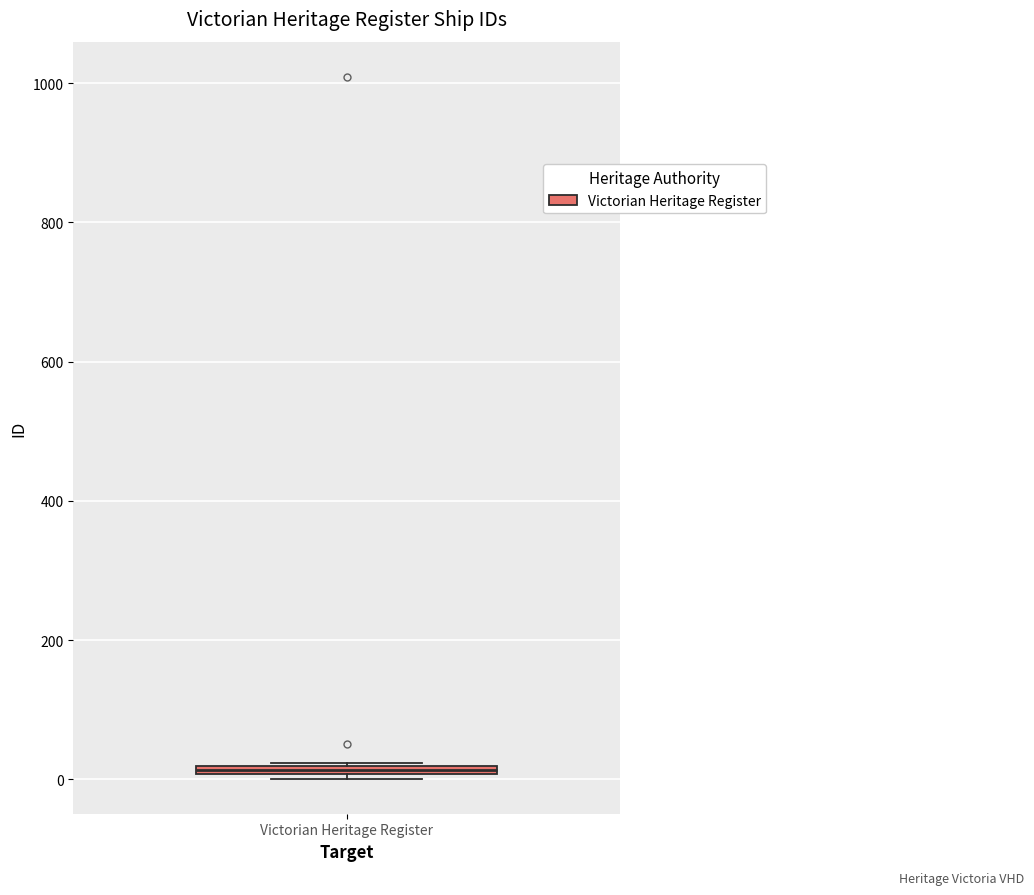

Where is the lower edge of the box for Victorian Heritage Register on the y-axis? The values are not printed on the chart, so give them approximately, as read against the axis.

0